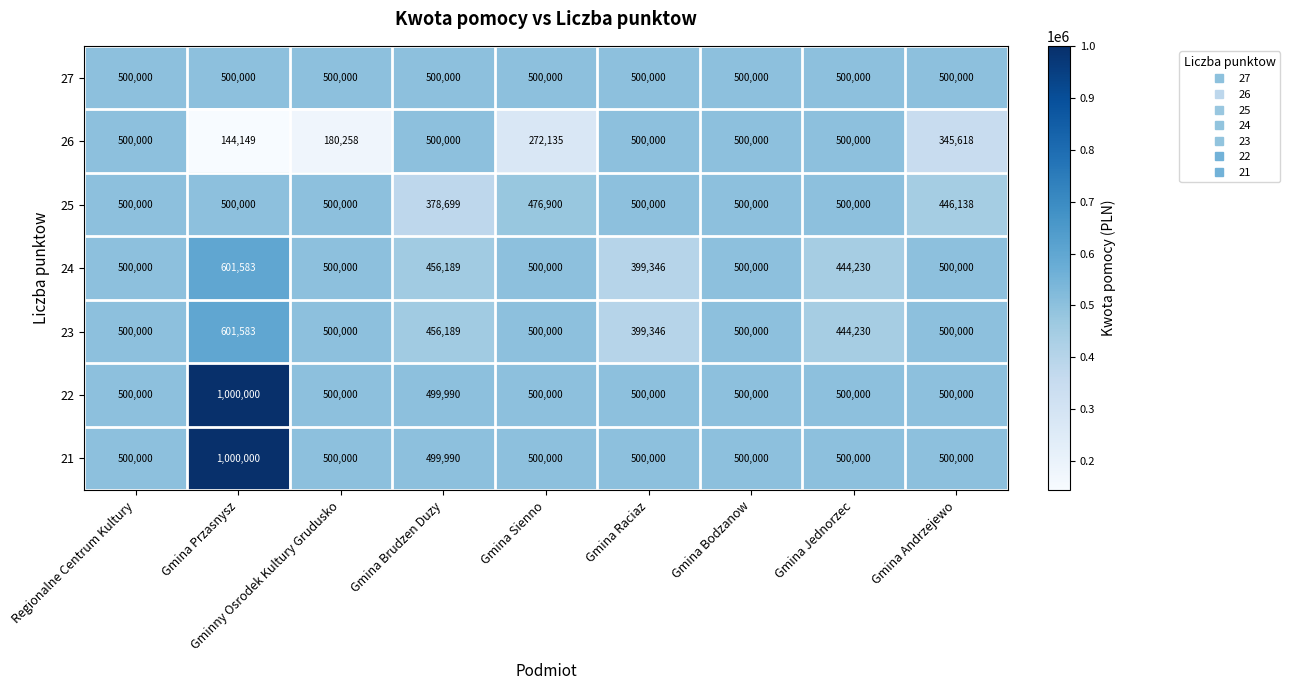

How many series are shown in this chart?

7